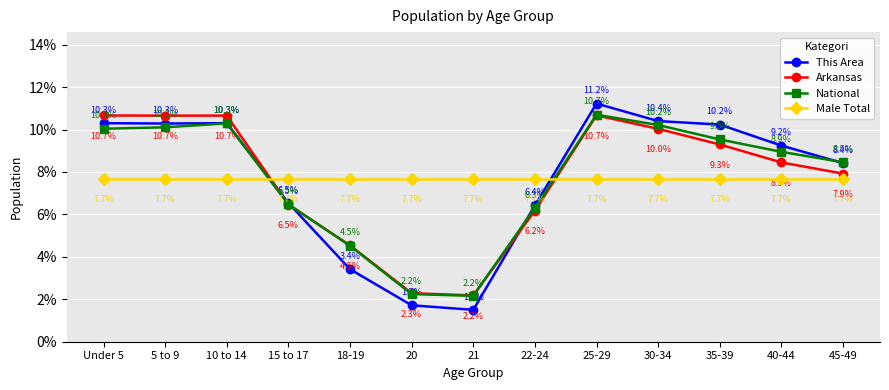

Rank the series at 30-34 from highest to lowest value.

This Area, National, Arkansas, Male Total